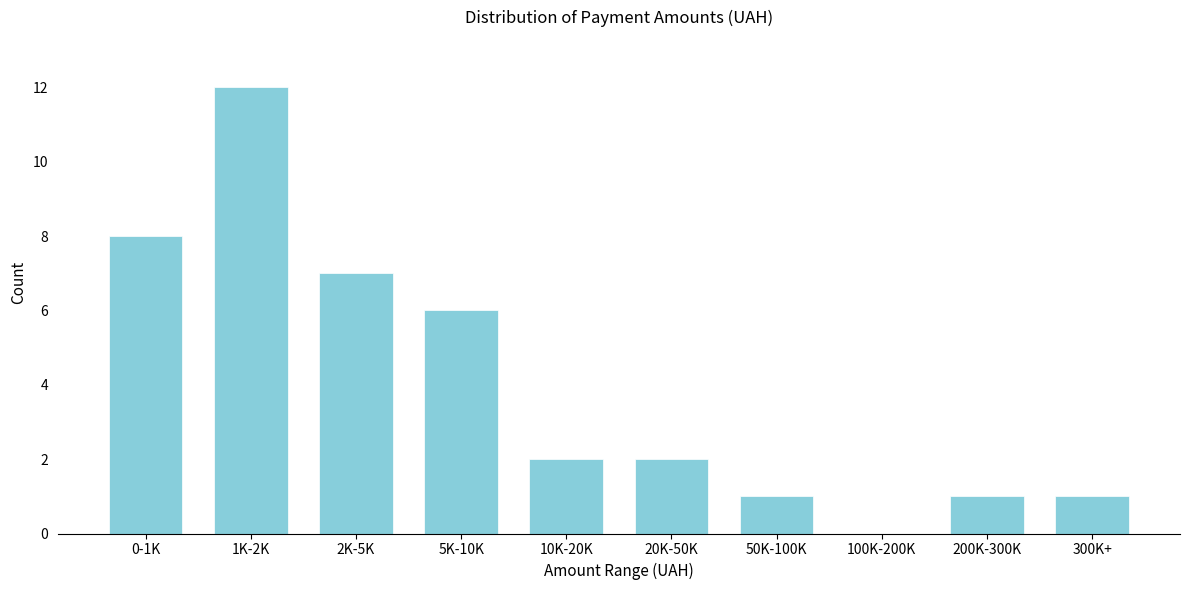

Reading left to right, list all the values displayed in this chart.

0-1K=8	1K-2K=12	2K-5K=7	5K-10K=6	10K-20K=2	20K-50K=2	50K-100K=1	100K-200K=0	200K-300K=1	300K+=1